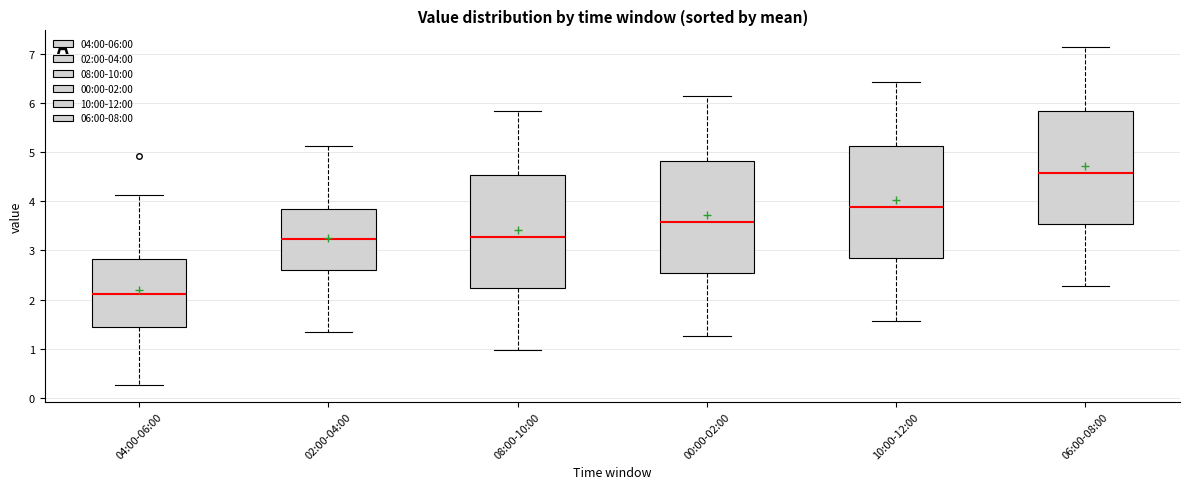

Which box has the lowest median line?

04:00-06:00